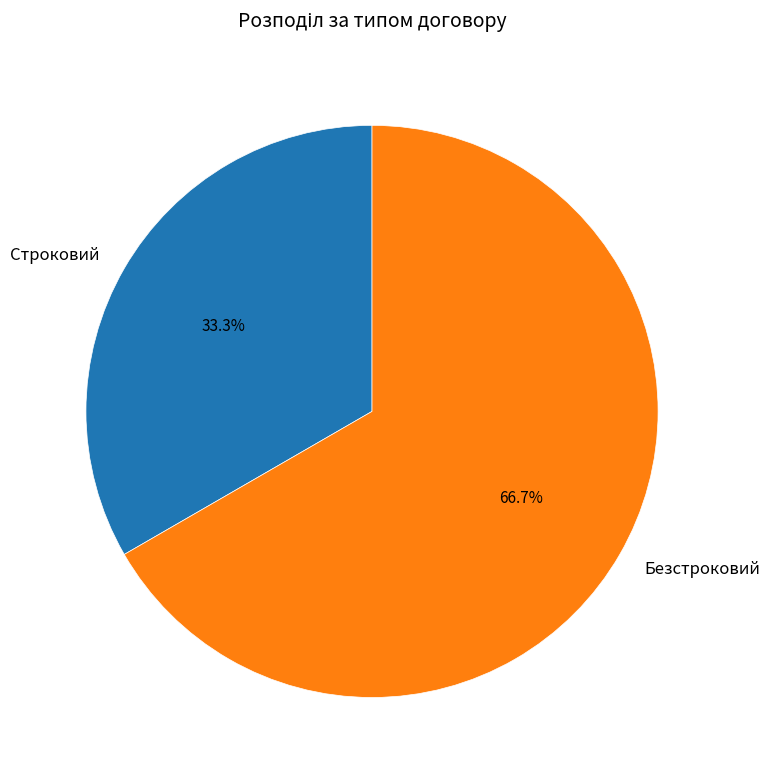

What percentage is the Безстроковий slice, to the nearest percent?

67%